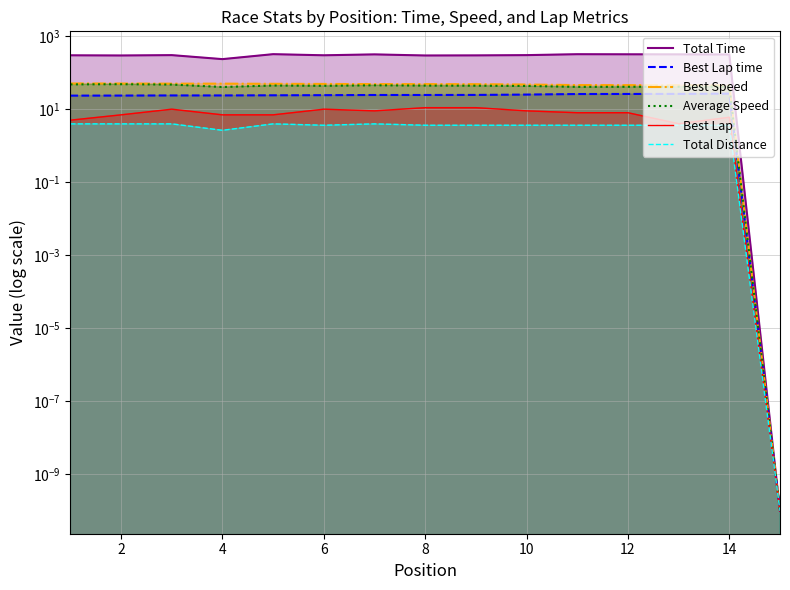

Where does the Best Lap time series first go above 24?

6